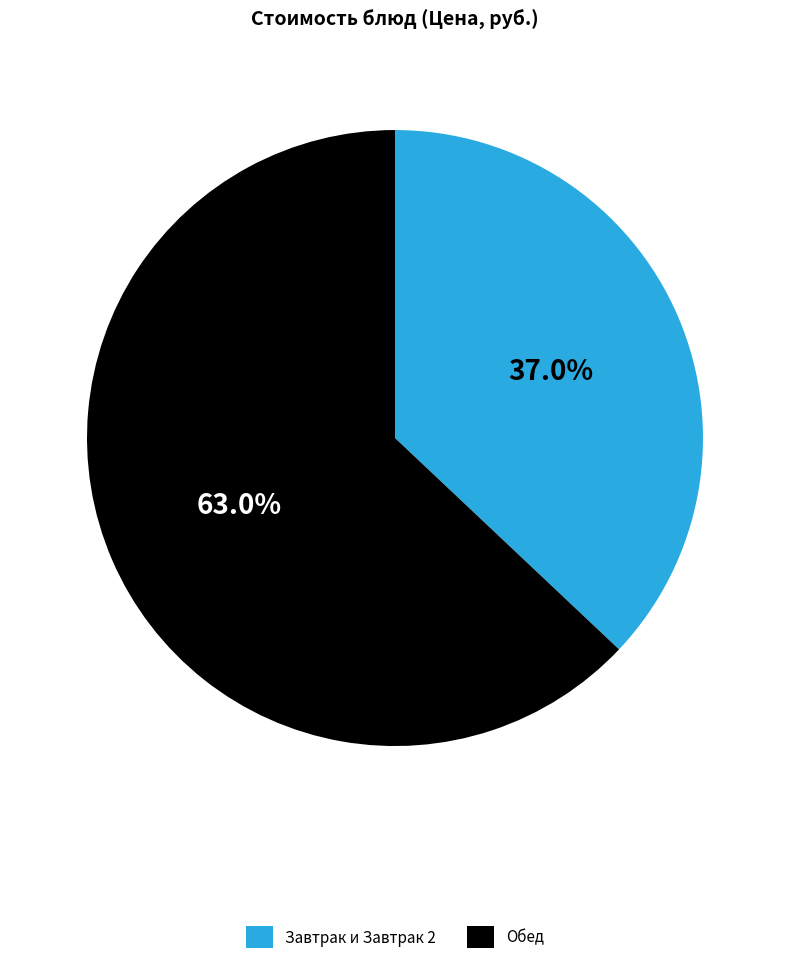

Is the sum of Завтрак и Завтрак 2 and Обед greater than half?

Yes